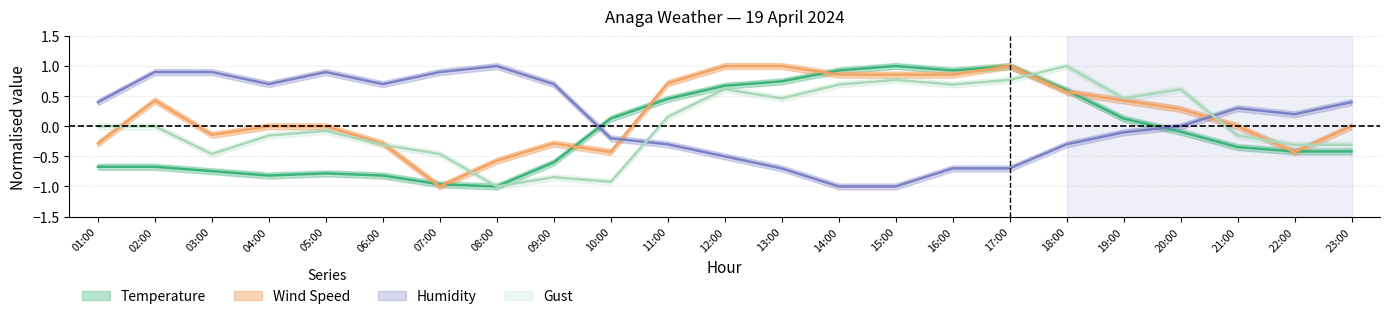

In Gust, how many points are lower than both neighbors (excluding endpoints)?

6